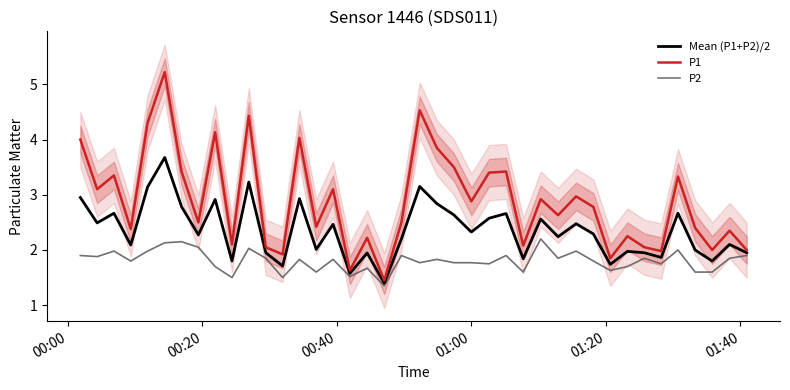

True or false: P2 has more than 1 interior local peaks.

True